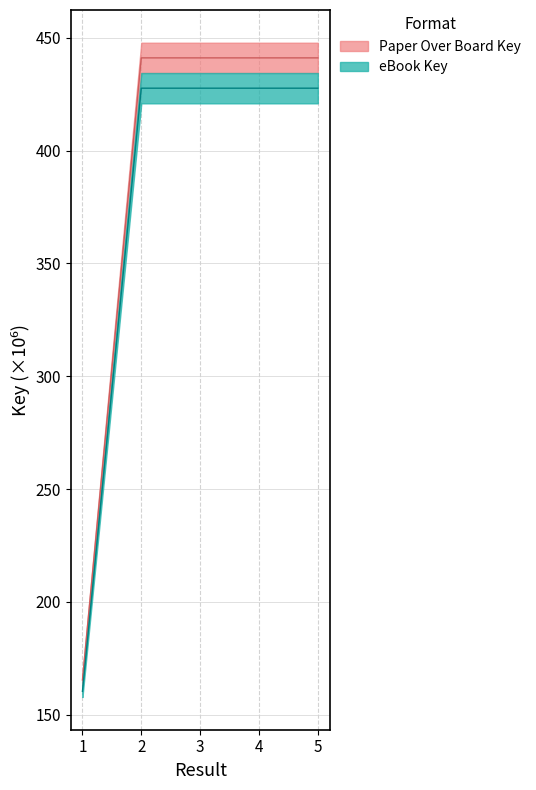

True or false: eBook Key and Paper Over Board Key cross at least once.

False